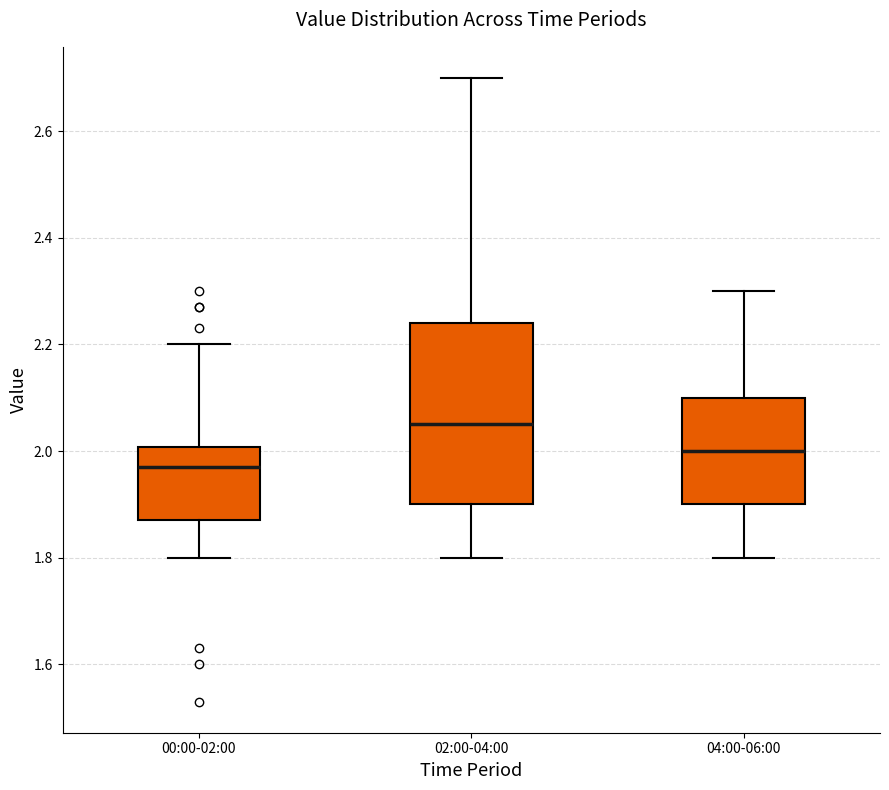

Reading left to right, read every box against the y-axis: the position of its median line, the range the box covers, and the ends of its whiskers. The values are not printed on the chart, so give them approximately, as read against the axis.

00:00-02:00: median 1.98, box 1.88 to 2.00, whiskers 1.80 to 2.20
02:00-04:00: median 2.06, box 1.90 to 2.24, whiskers 1.80 to 2.70
04:00-06:00: median 2.00, box 1.90 to 2.10, whiskers 1.80 to 2.30